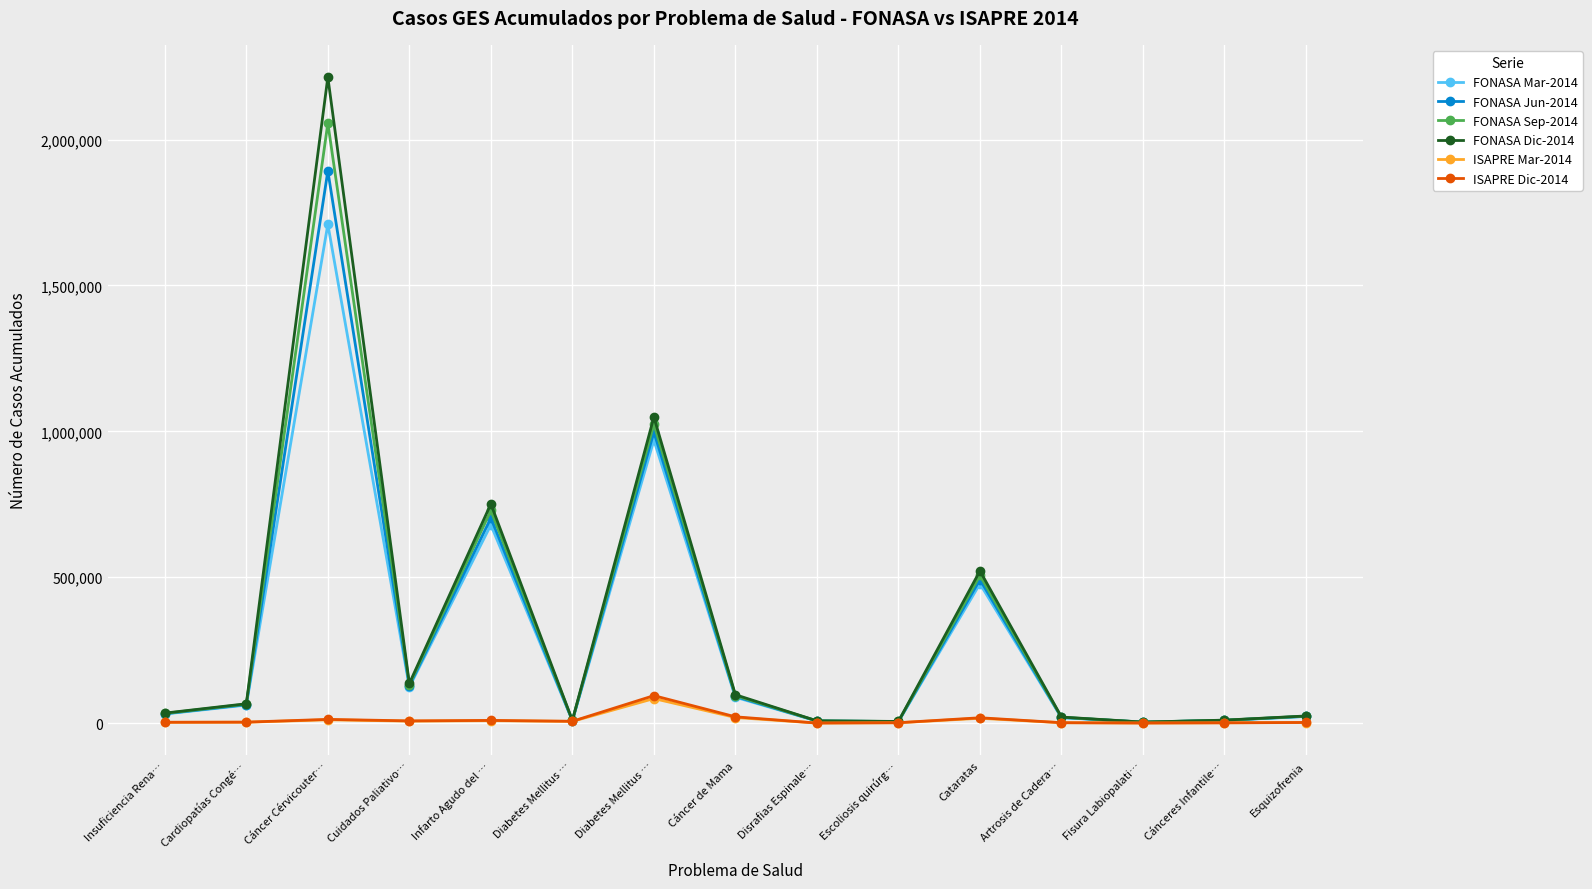

How many distinct data groups are displayed?

6